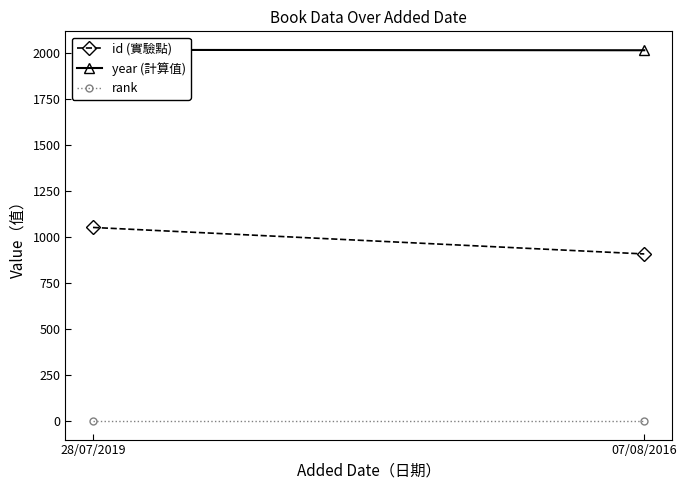

Which has a higher value, 07/08/2016 or 28/07/2019?

28/07/2019